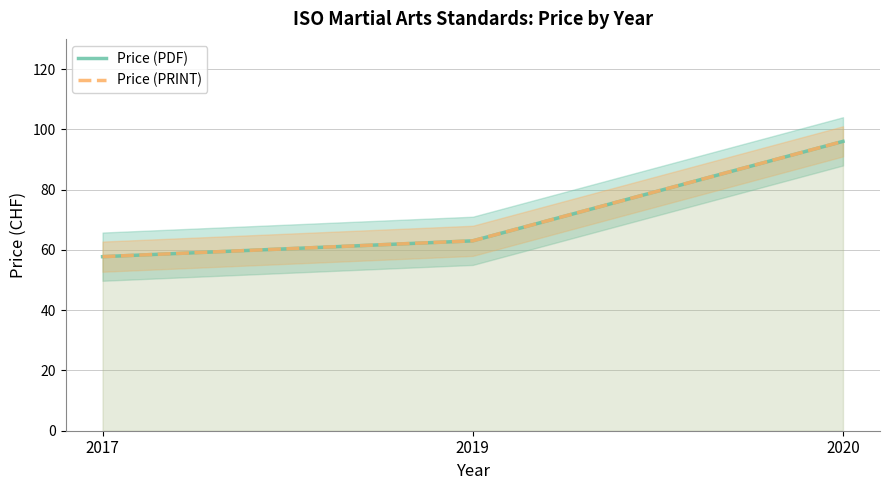

At which category does the chart reach its peak across all series?

2020